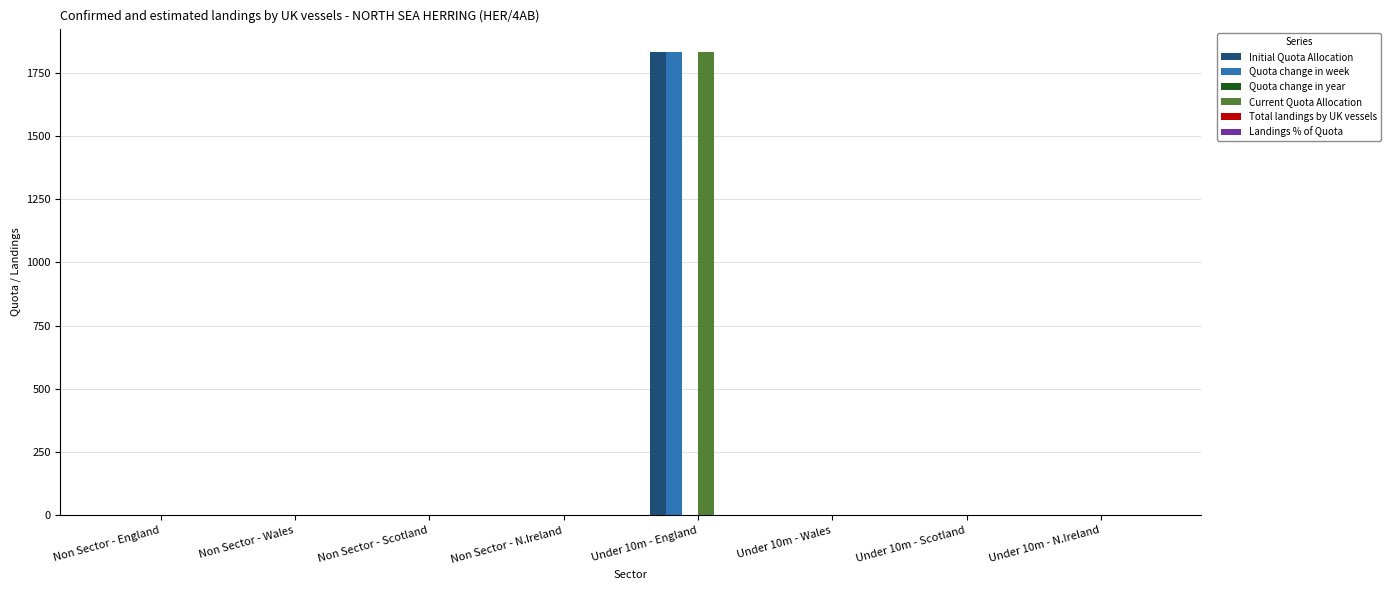

What is the difference between the Current Quota Allocation values at Under 10m - England and Non Sector - N.Ireland?

1832.9